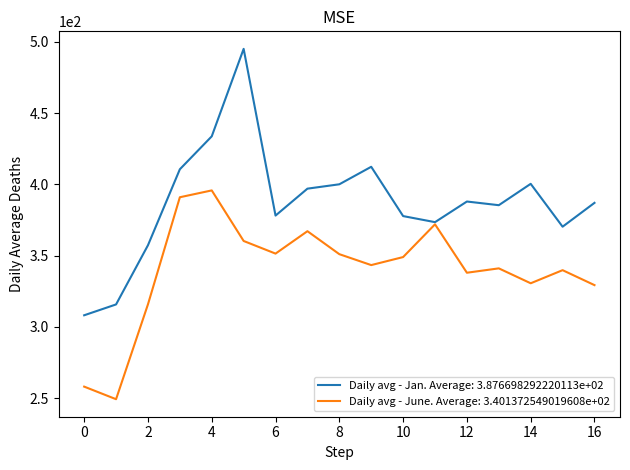

List the series in order of their peak value, highest first.

Daily avg - Jan. Average: 3.876698292220113e+02, Daily avg - June. Average: 3.401372549019608e+02